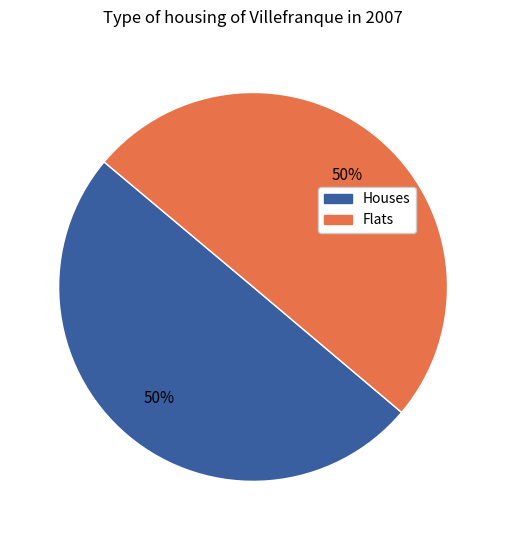

To the nearest percent, what is the average slice percentage?

50%